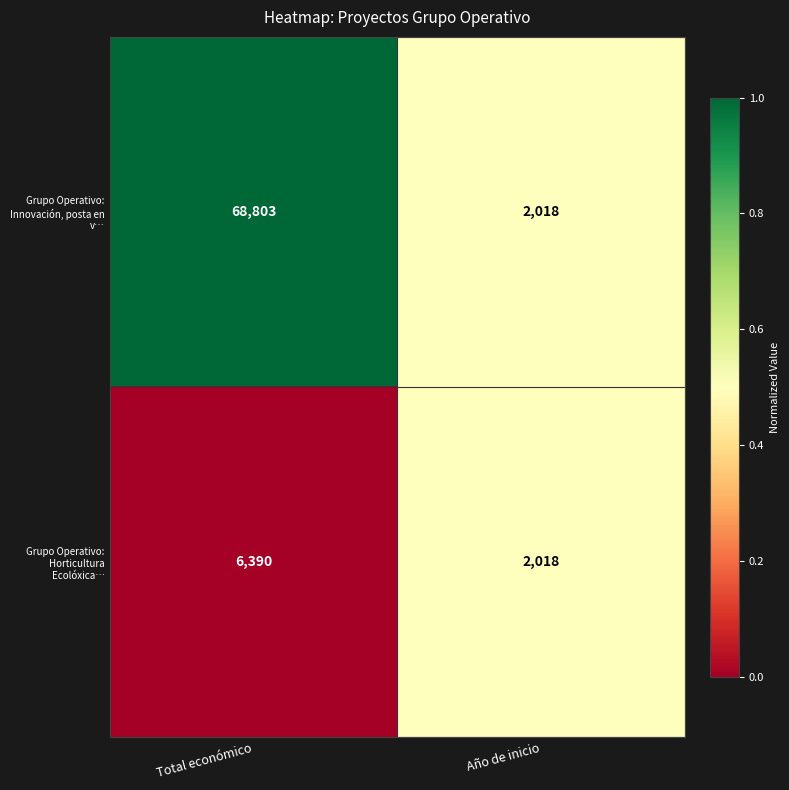

What is the approximate value of Grupo Operativo: Horticultura Ecolóxica… at Total económico, to the nearest 50?

6400